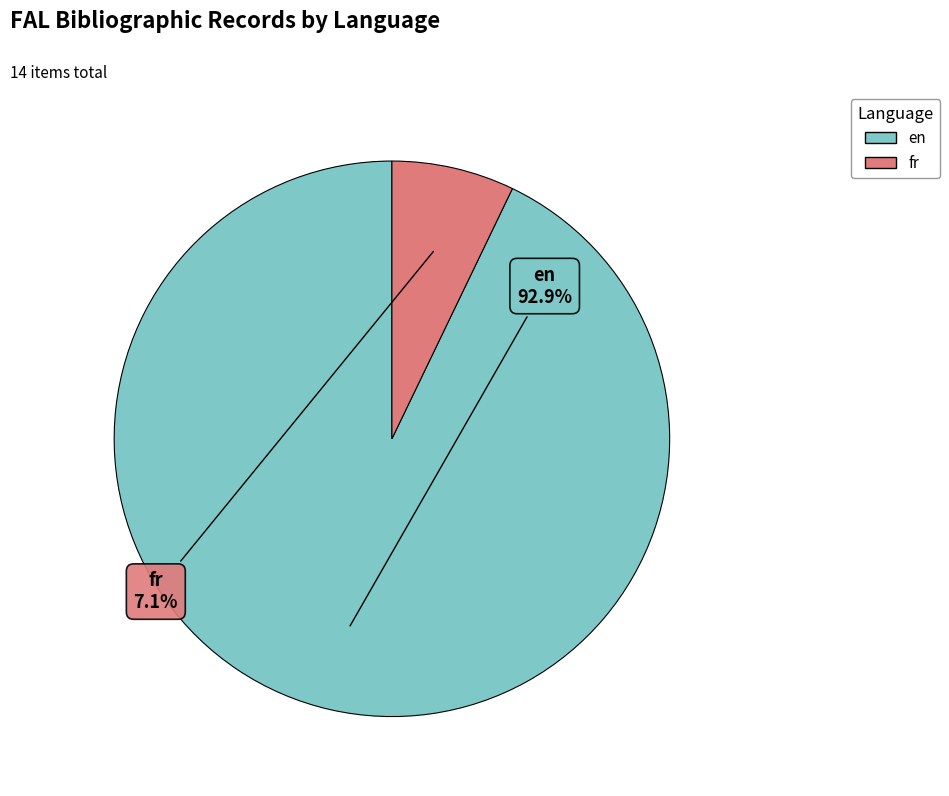

What percentage is NOT represented by en?

7.1%